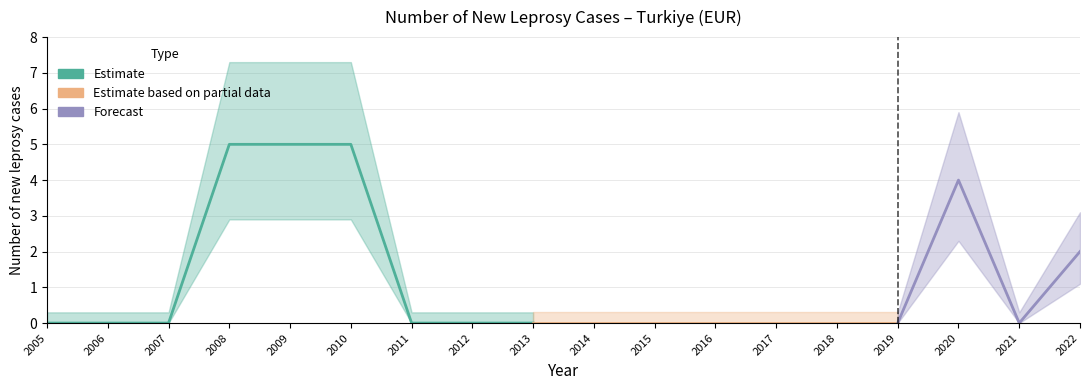

What is the difference between the maximum and second lowest values?

5